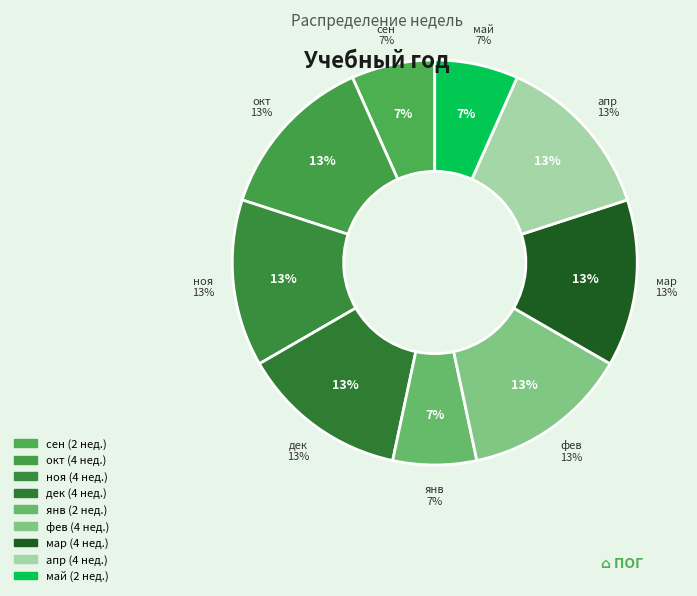

How many segments does this pie chart have?

9